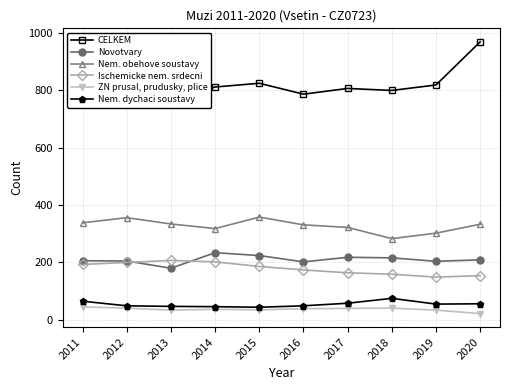

How many lines are shown in the chart?

6